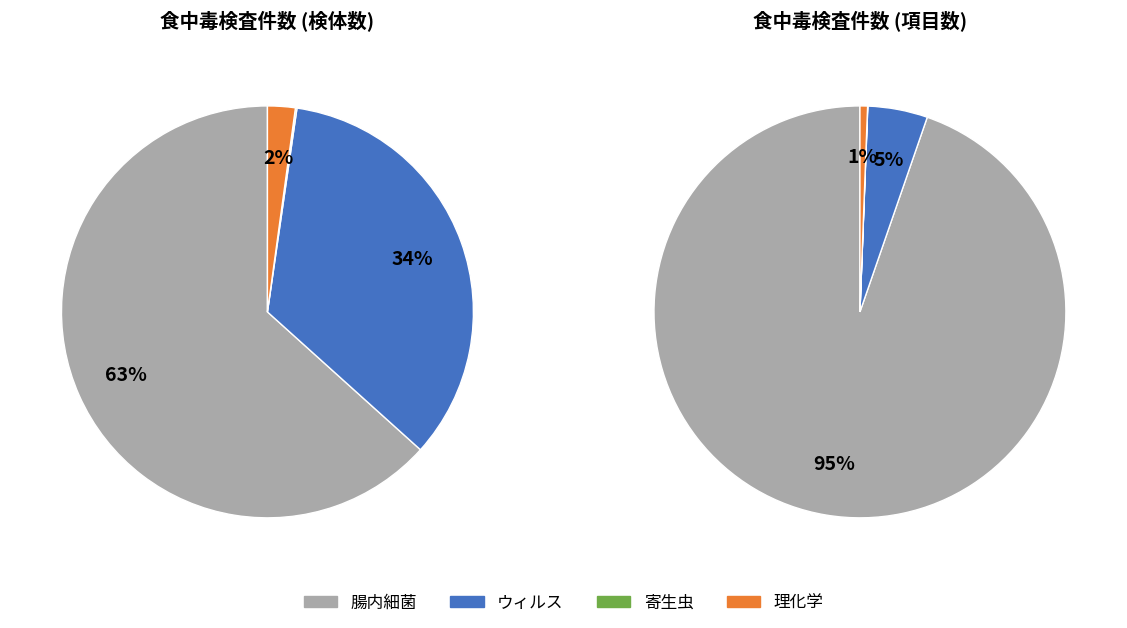

What is the total percentage of 理化学 and 腸内細菌?

65.5%